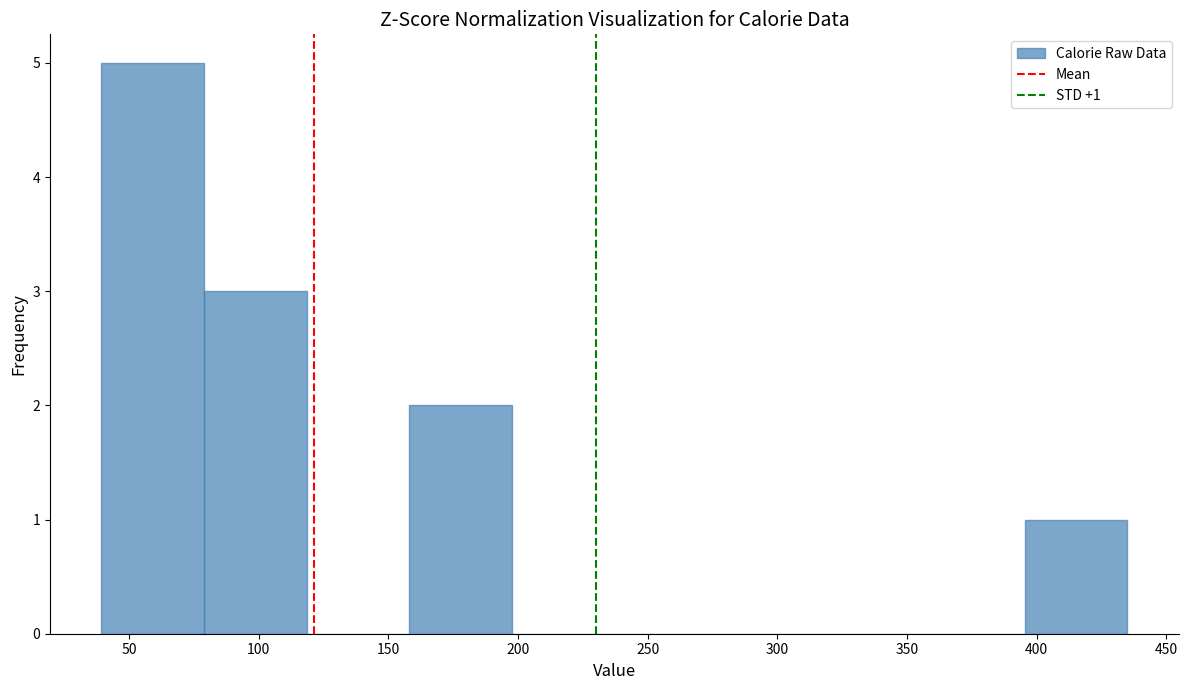

Which range on the x-axis has the tallest bar?

40 to 80